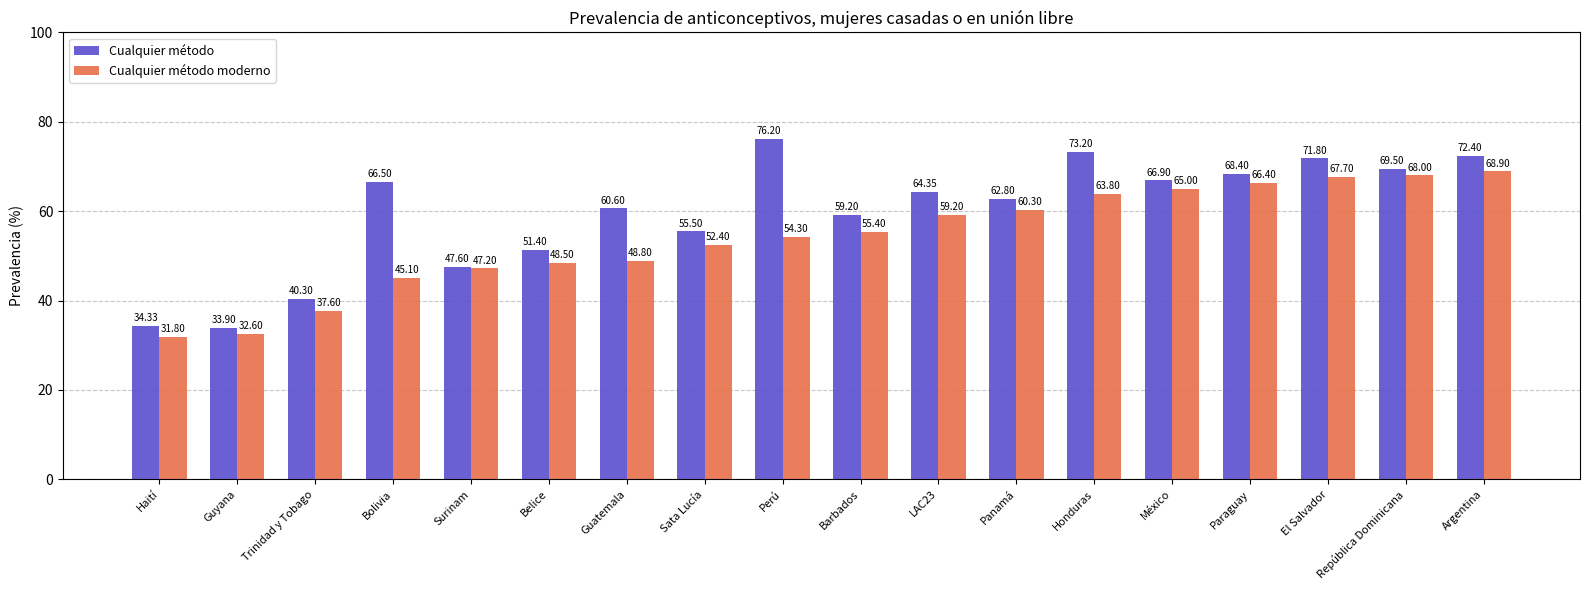

What is the label of the 3rd bar from the left?

Trinidad y Tobago